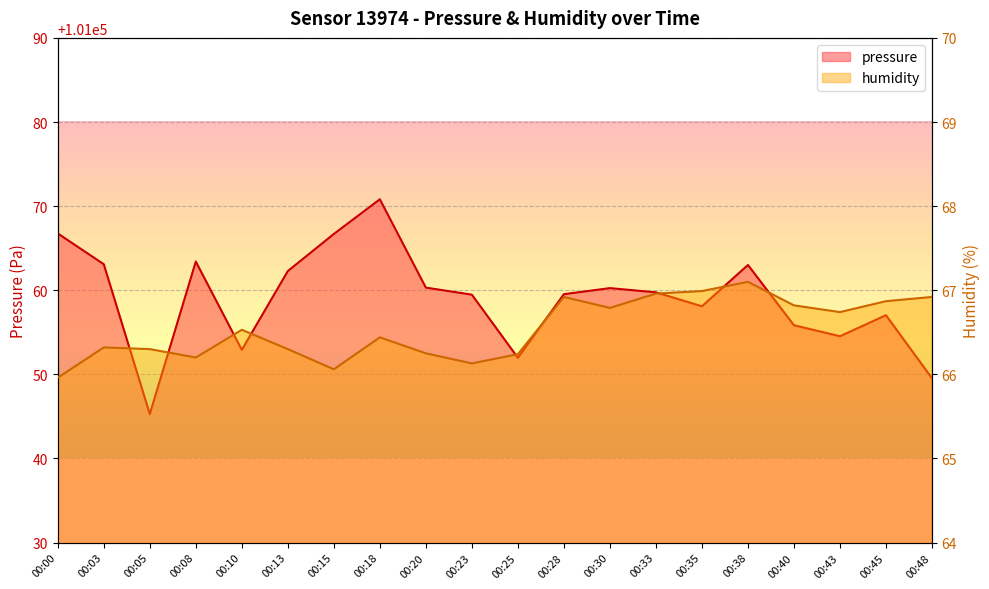

Rank the series at 00:45 from lowest to highest value.

humidity, pressure